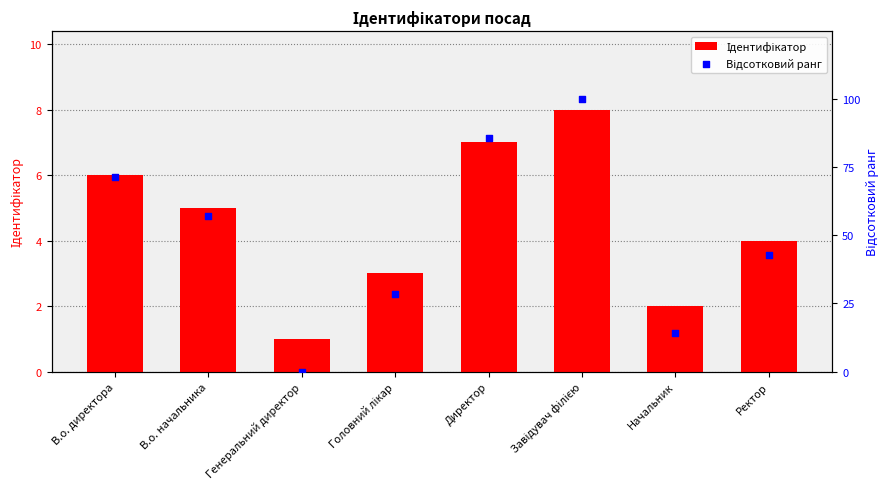

What is the total value across all series at В.о. директора?

77.4